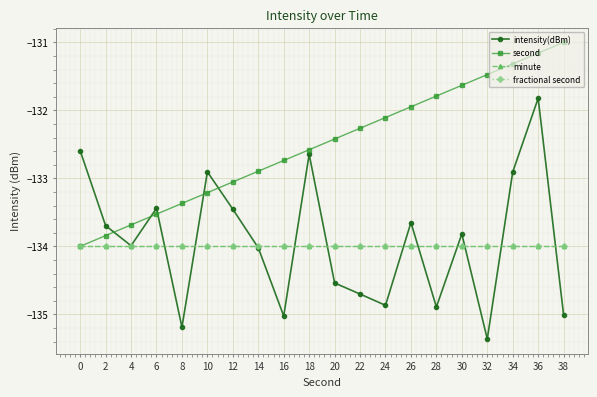

Is this an area chart (filled region under the line)?

No